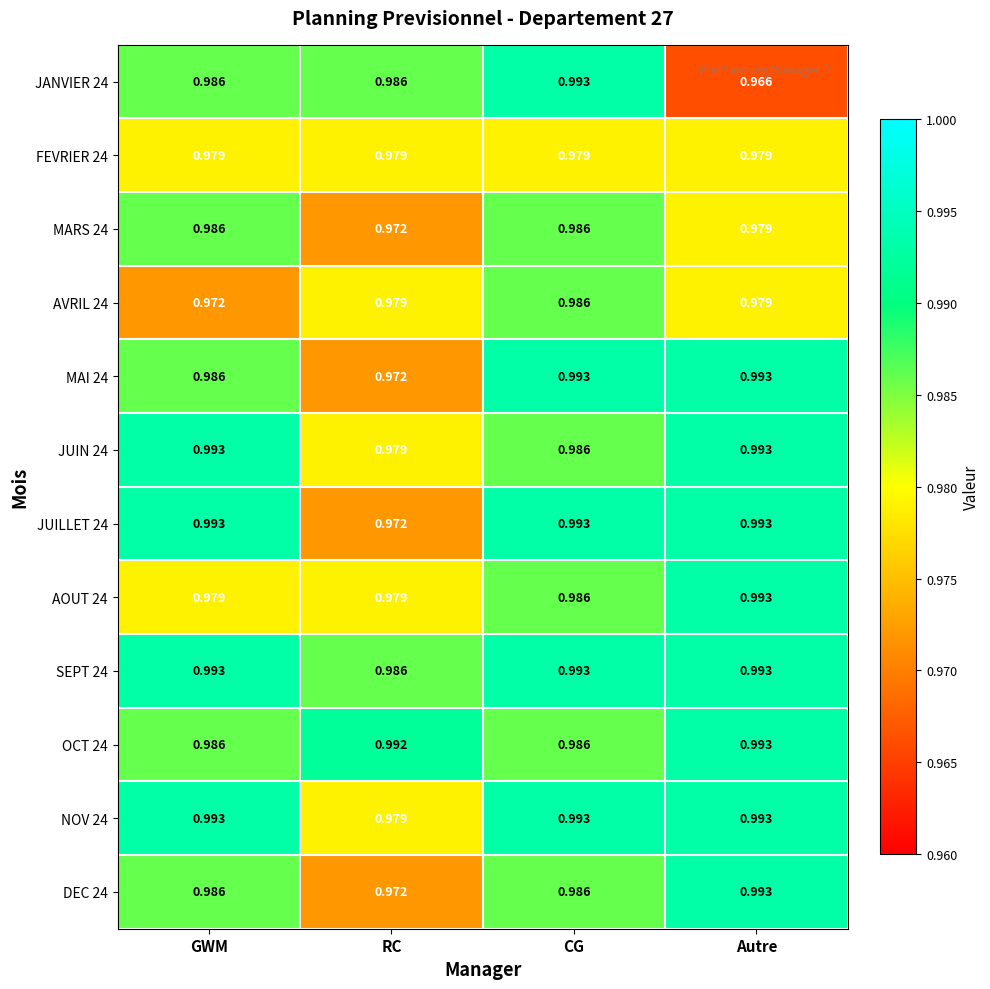

At how many categories does at least one series exceed 0?

4